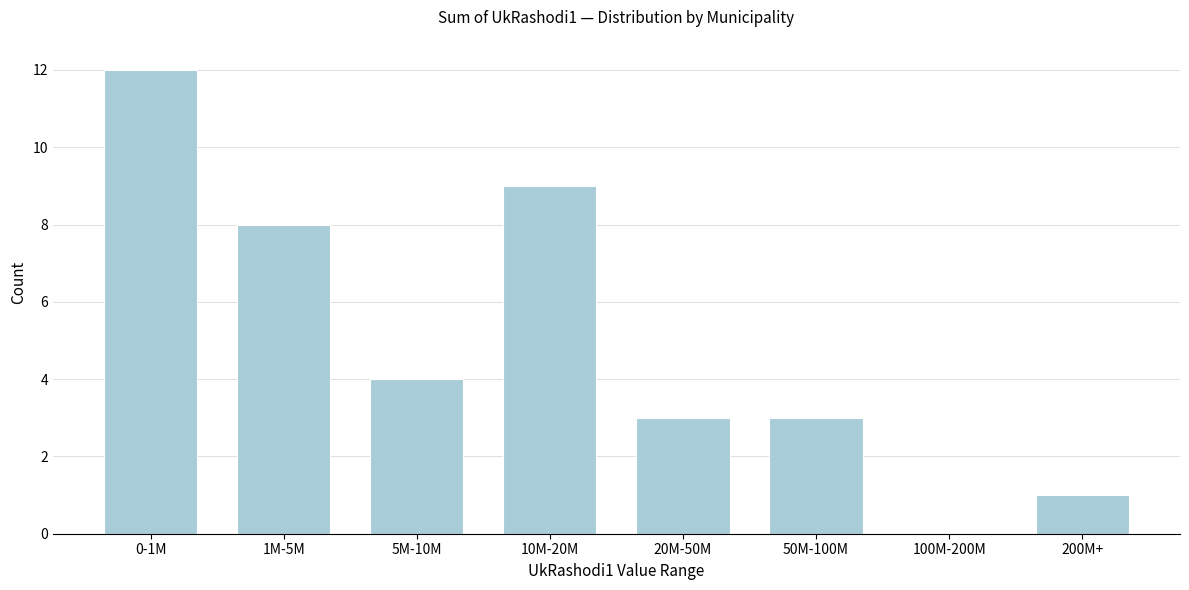

Reading left to right, what are all the values shown in this chart?

0-1M=12	1M-5M=8	5M-10M=4	10M-20M=9	20M-50M=3	50M-100M=3	100M-200M=0	200M+=1